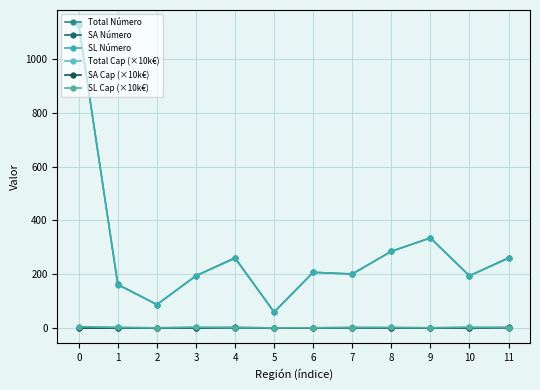

What are all the series names shown in the legend?

Total Número, SA Número, SL Número, Total Cap (×10k€), SA Cap (×10k€), SL Cap (×10k€)